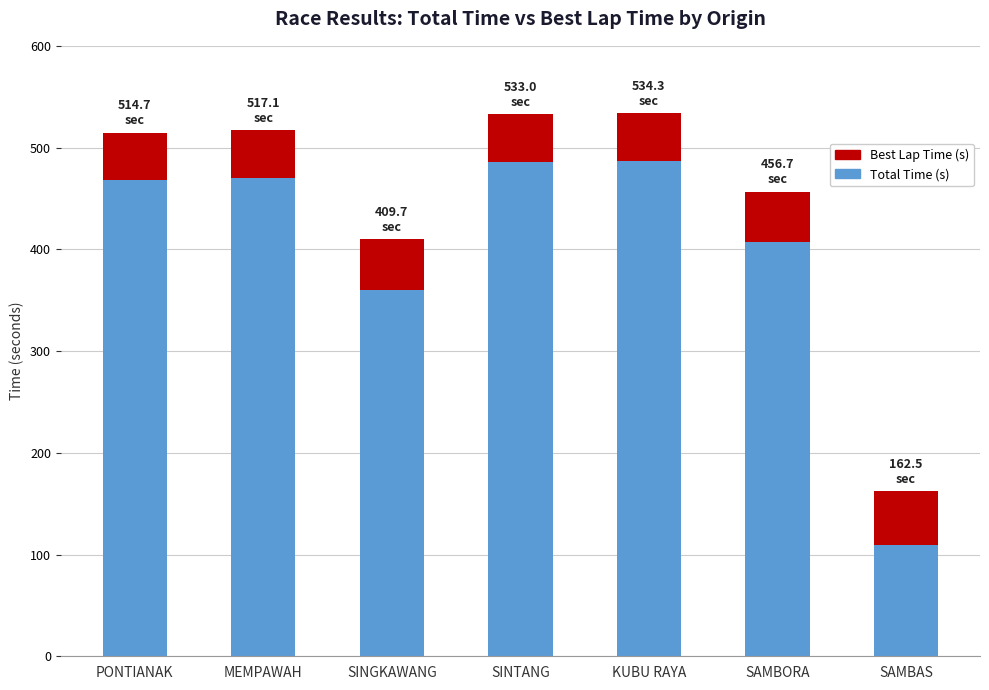

The value of Total Time (s) at PONTIANAK is 468.6. True or false?

True